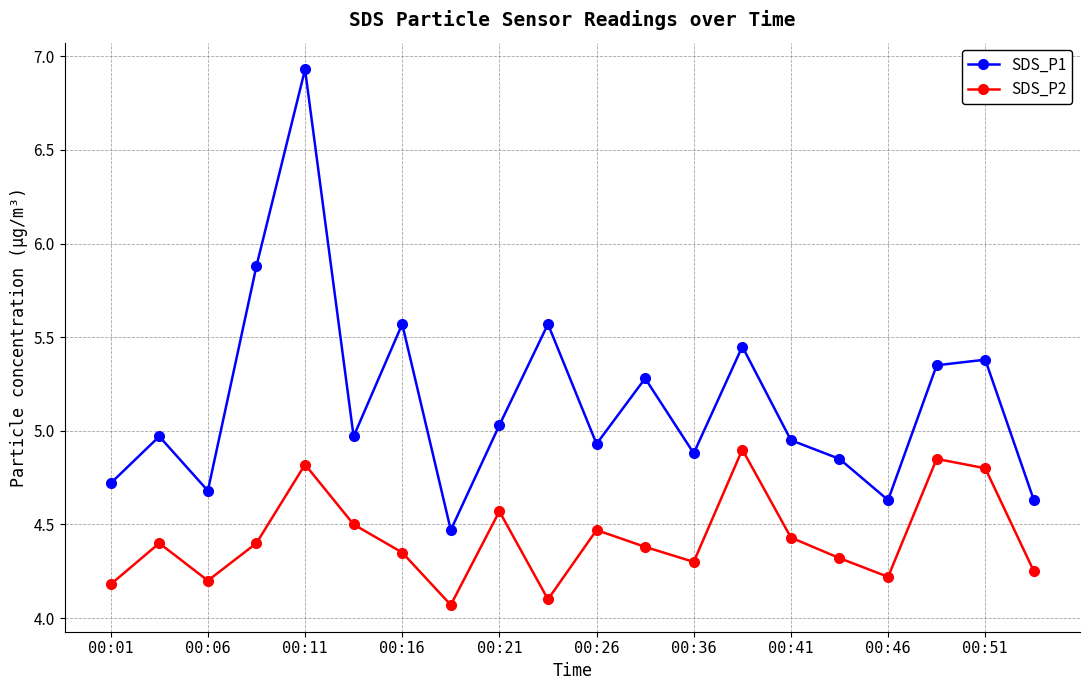

In SDS_P2, how many points are higher than both neighbors (excluding endpoints)?

6